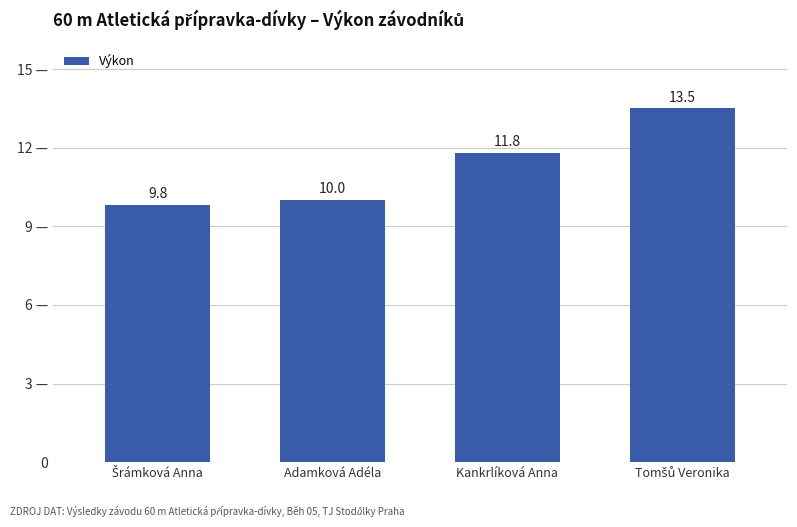

Are the bars horizontal?

No